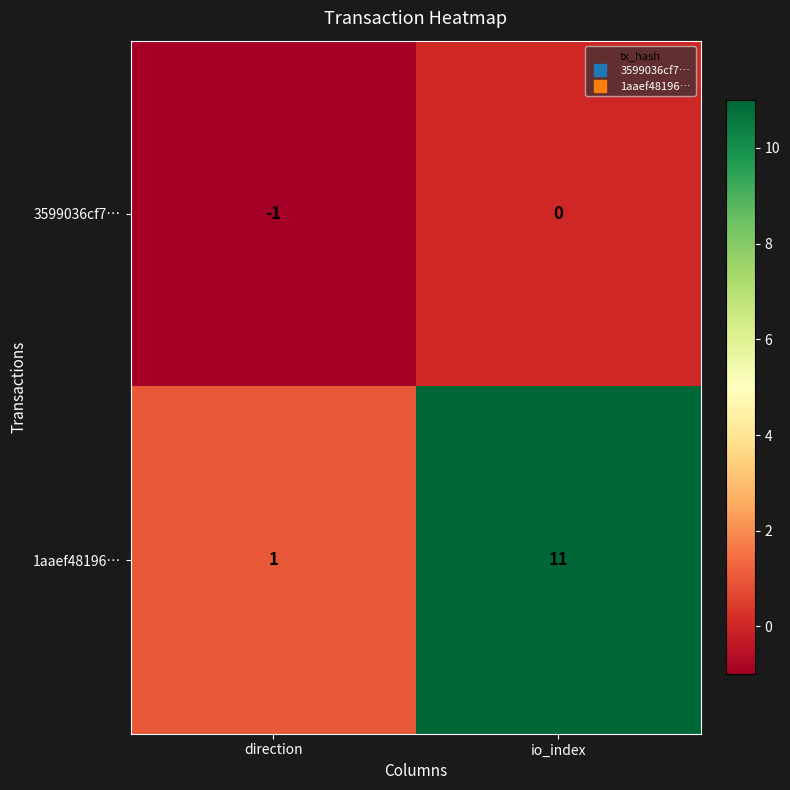

Which series has the largest total across all categories?

1aaef48196…